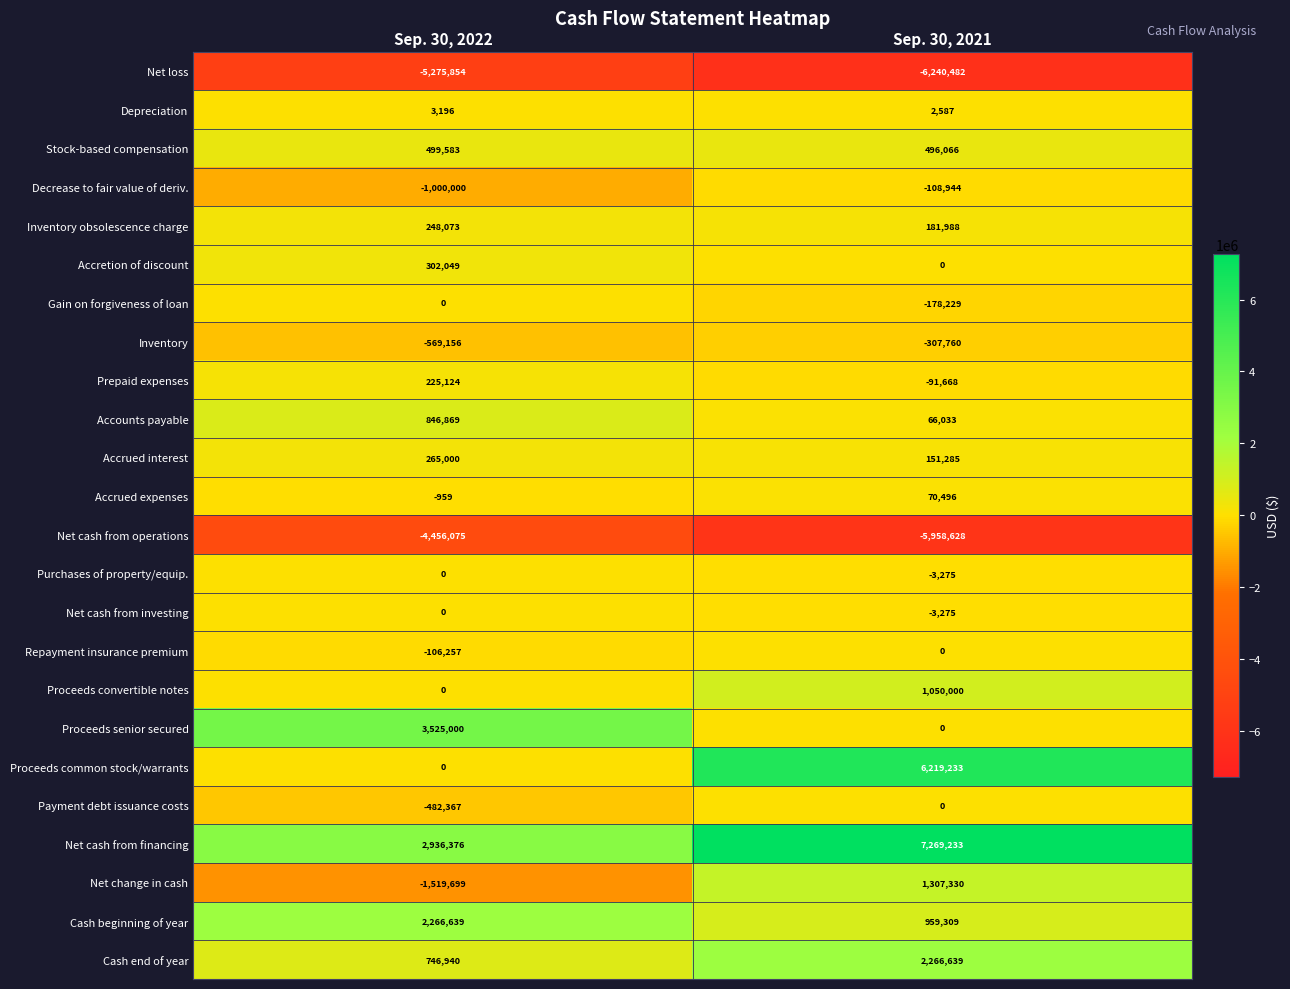

What is the maximum value for Accrued interest?

265000